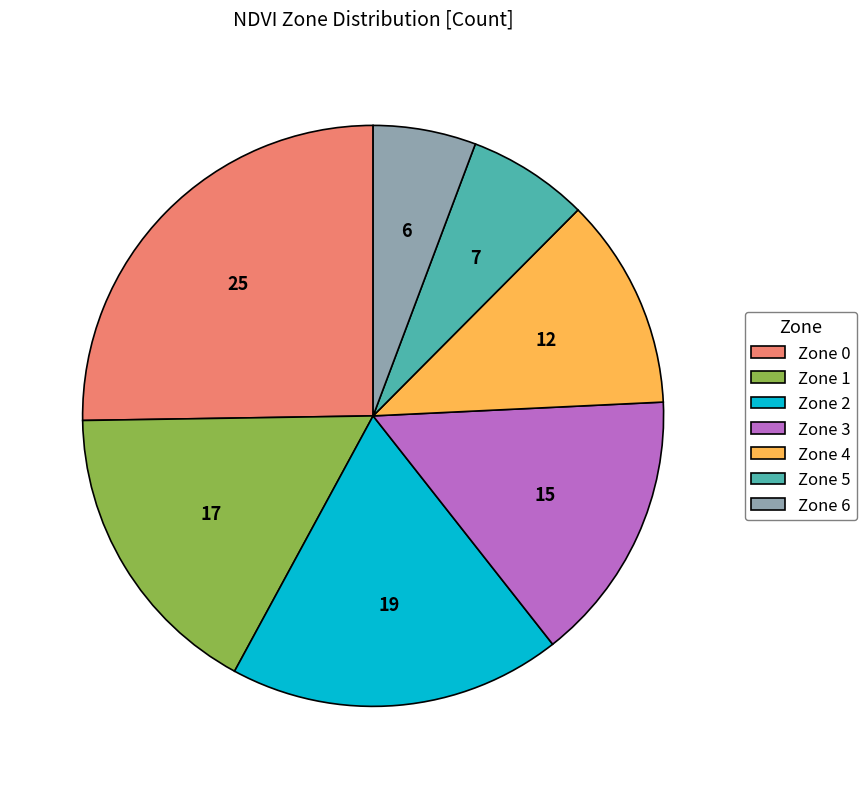

Which has a higher value, Zone 1 or Zone 0?

Zone 0